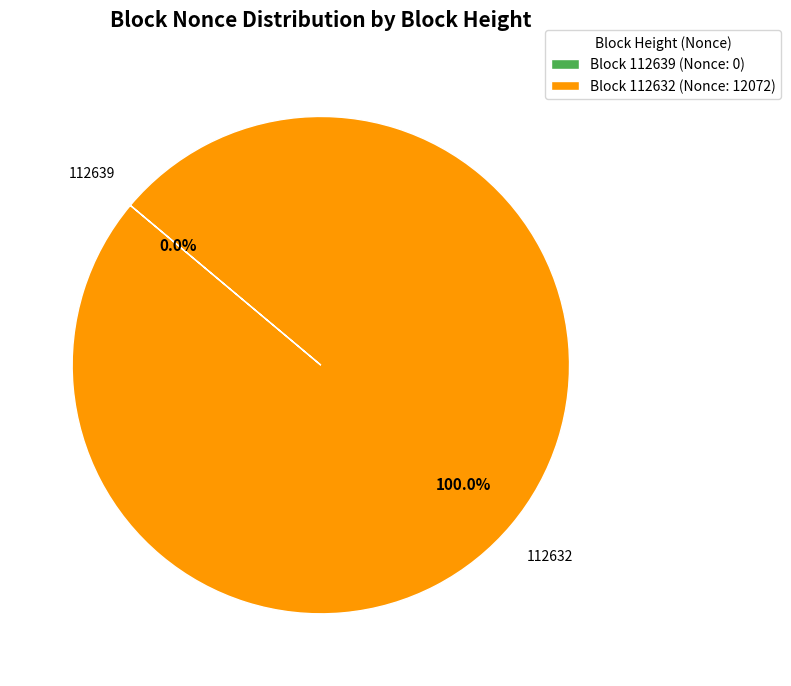

Which category has the biggest portion of the pie?

Block 112632 (Nonce: 12072)